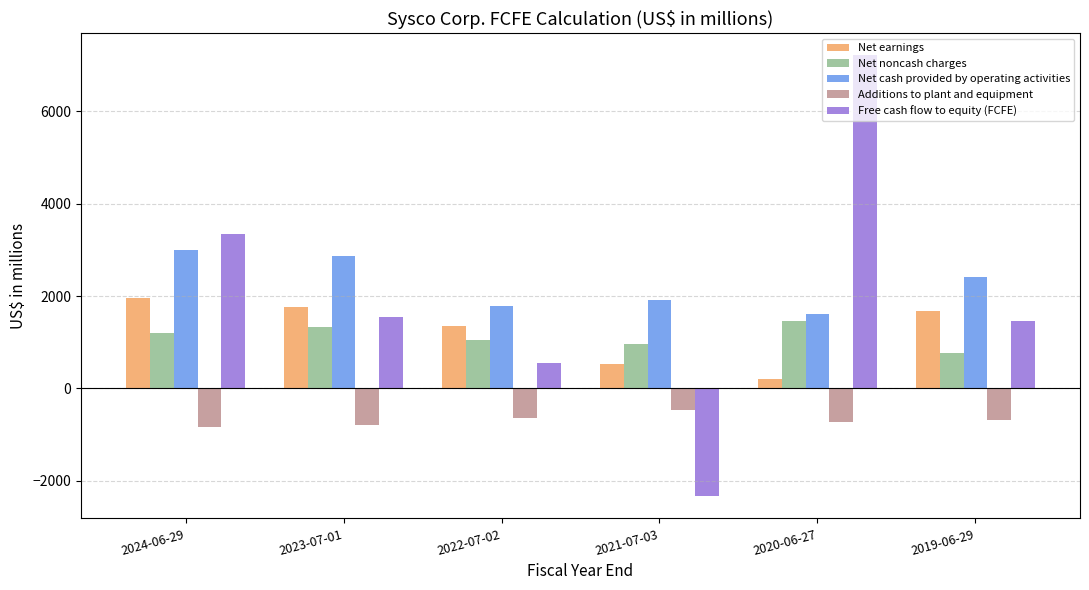

What is the value of the Net noncash charges bar at the 4th from the left?

963